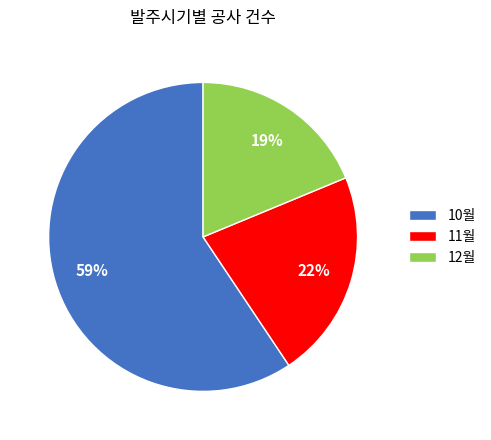

The 12월 slice represents 19% of the pie. True or false?

True